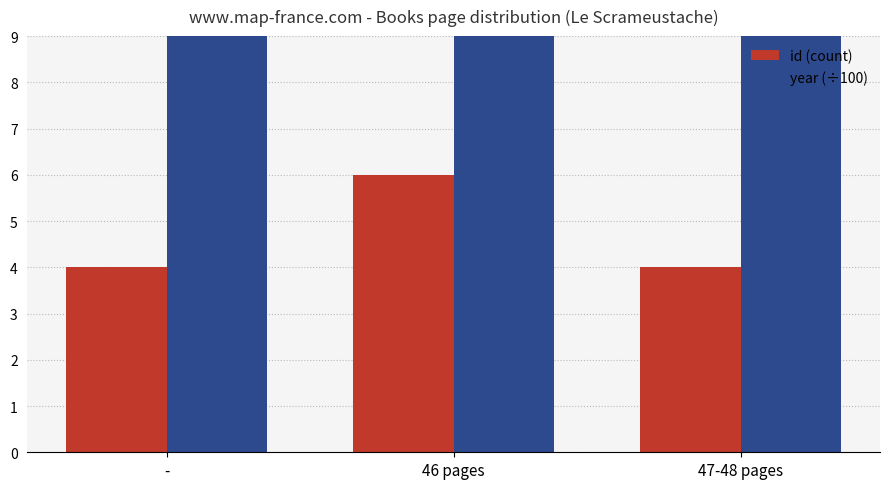

How many distinct data groups are displayed?

2